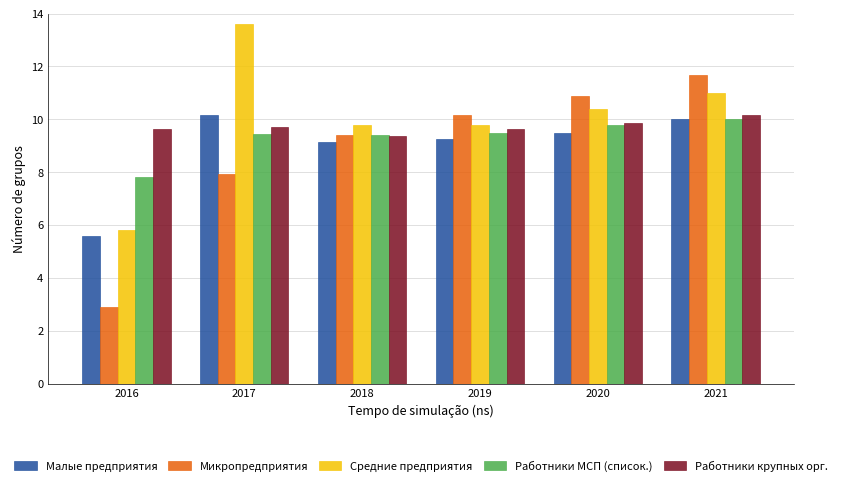

List the labels in order of Микропредприятия value, smallest first.

2016, 2017, 2018, 2019, 2020, 2021